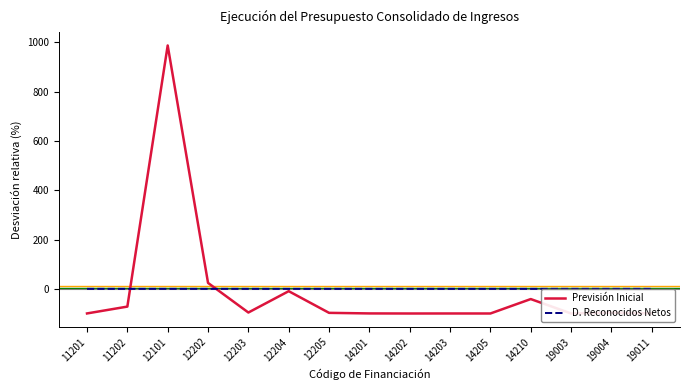

Where is Previsión Inicial nearest to the value 443?

12202